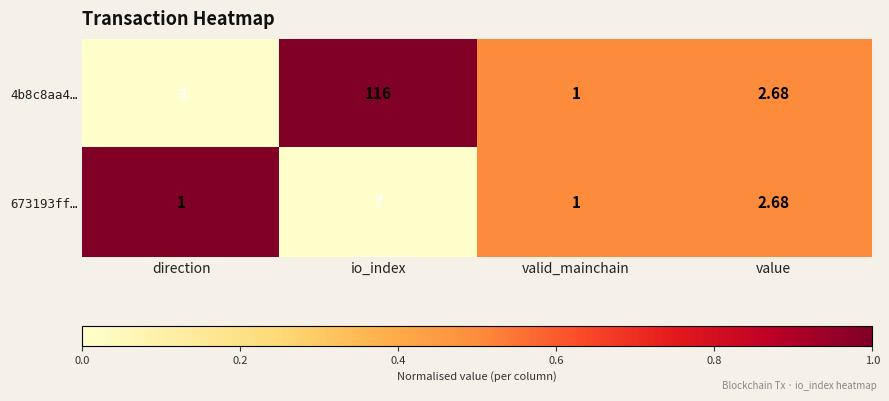

At which label does 673193ff… reach its peak?

io_index